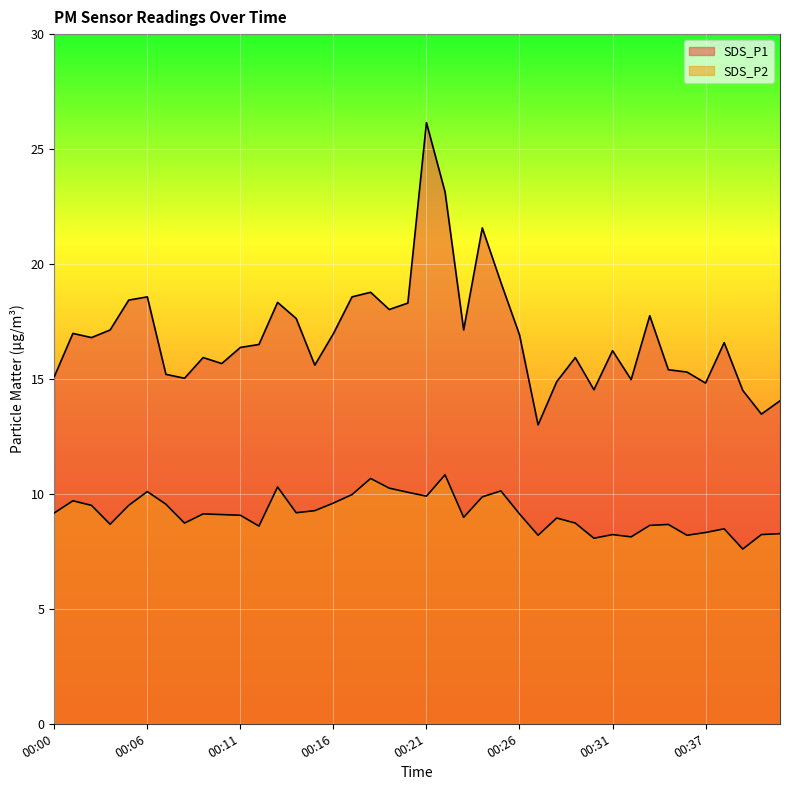

The value of SDS_P1 at 00:41 is 5.7. True or false?

False